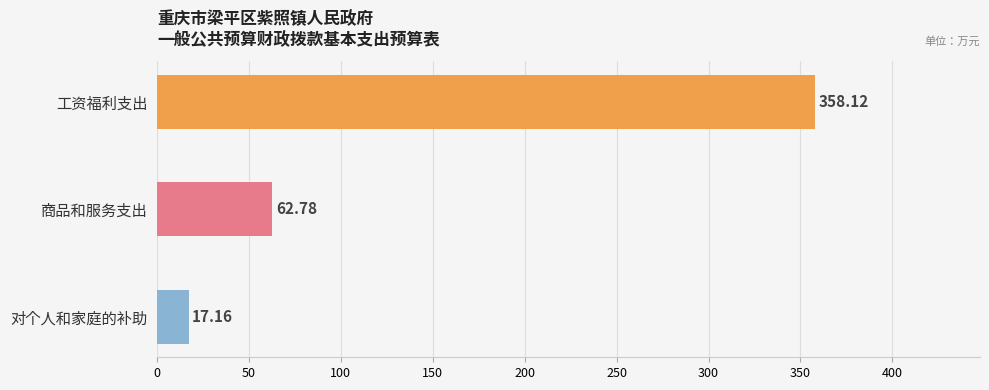

Which label corresponds to the smallest value in the chart?

对个人和家庭的补助